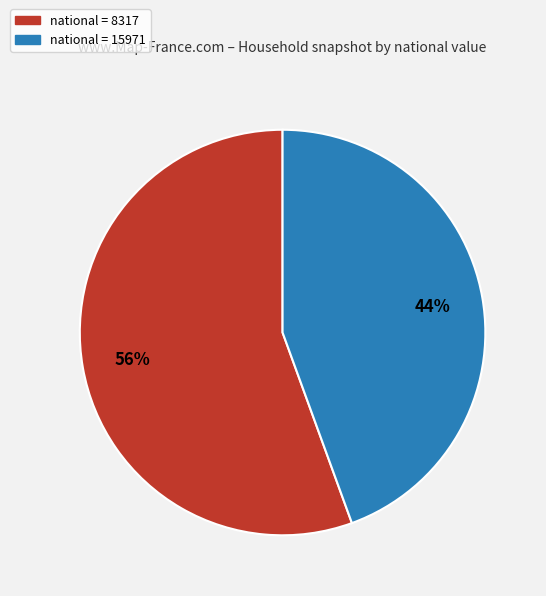

To the nearest percent, what is the average slice percentage?

50%